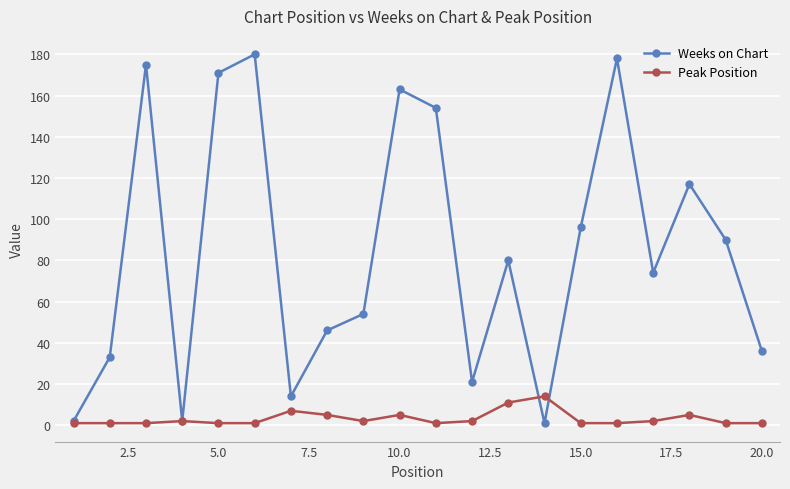

What is the value of the Peak Position point at the 1st from the left?

1